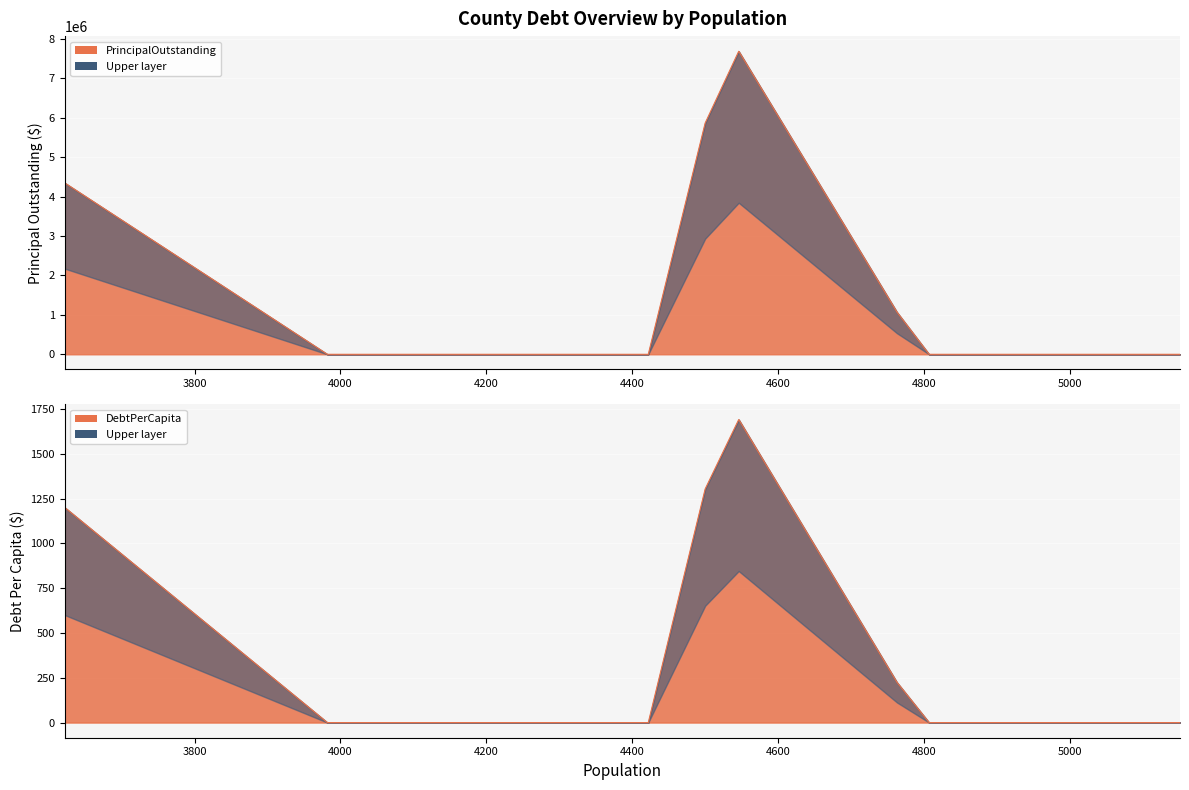

True or false: DebtPerCapita and PrincipalOutstanding cross at least once.

False